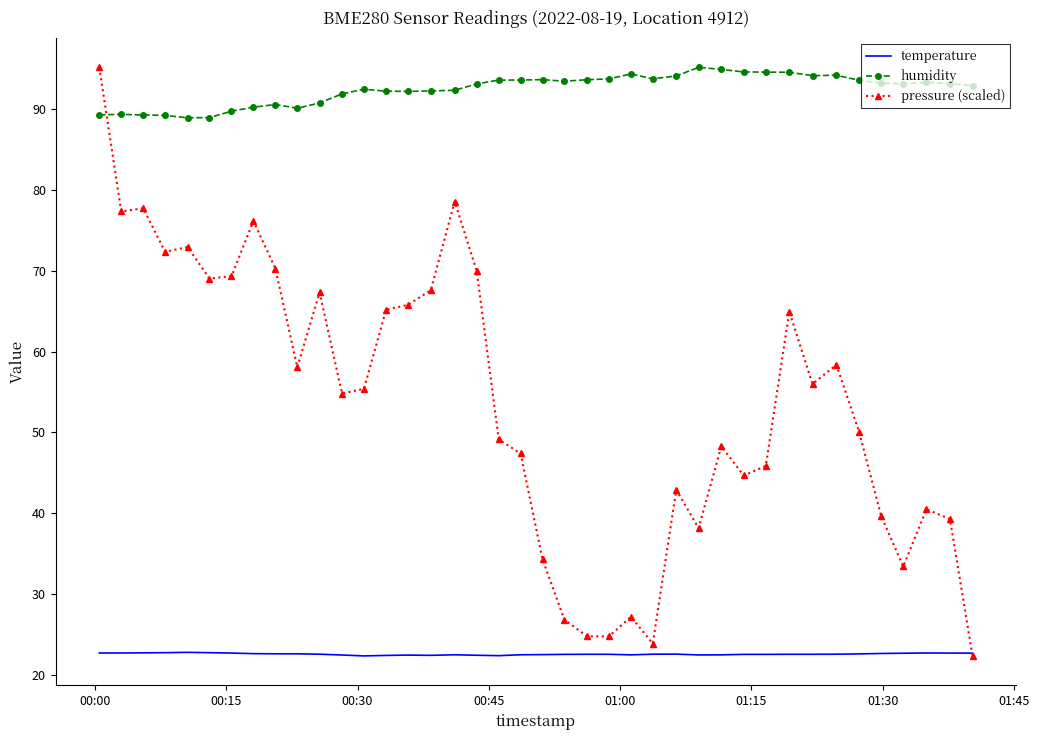

Which series has the largest total across all categories?

humidity